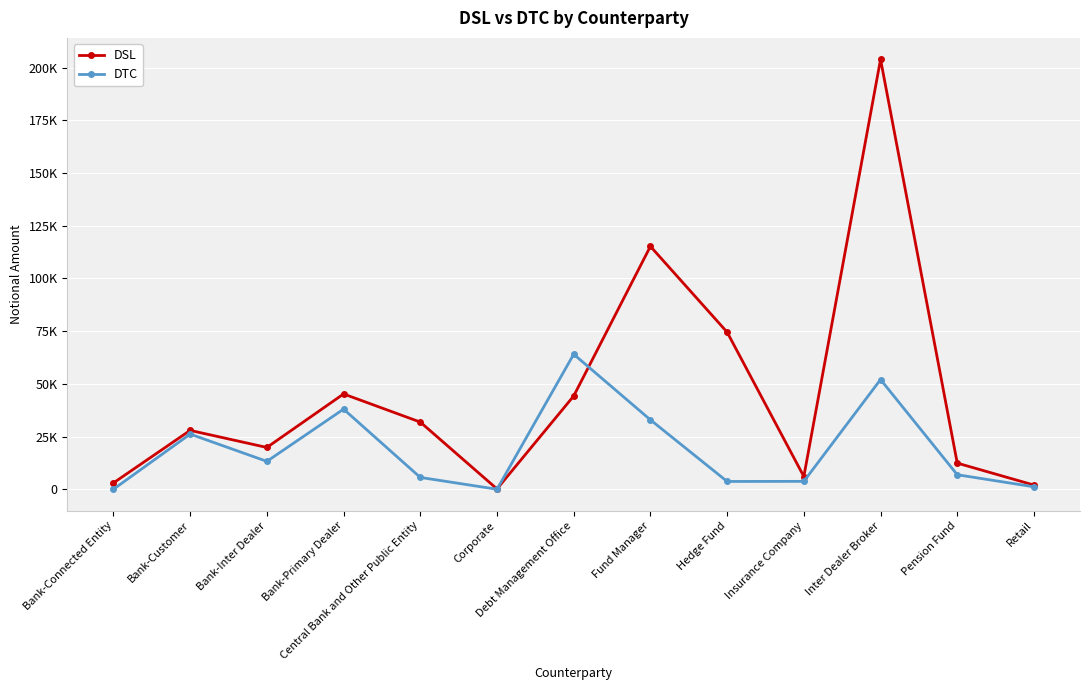

Reading left to right, extract all data points from this chart.

DSL: Bank-Connected Entity=3007	Bank-Customer=27925	Bank-Inter Dealer=19829	Bank-Primary Dealer=45208	Central Bank and Other Public Entity=31869	Corporate=162	Debt Management Office=44245	Fund Manager=115227	Hedge Fund=74521	Insurance Company=6051	Inter Dealer Broker=203909	Pension Fund=12404	Retail=1991
DTC: Bank-Connected Entity=15	Bank-Customer=26171	Bank-Inter Dealer=13234	Bank-Primary Dealer=38005	Central Bank and Other Public Entity=5615	Corporate=7	Debt Management Office=64049	Fund Manager=32929	Hedge Fund=3707	Insurance Company=3747	Inter Dealer Broker=52054	Pension Fund=6891	Retail=1164